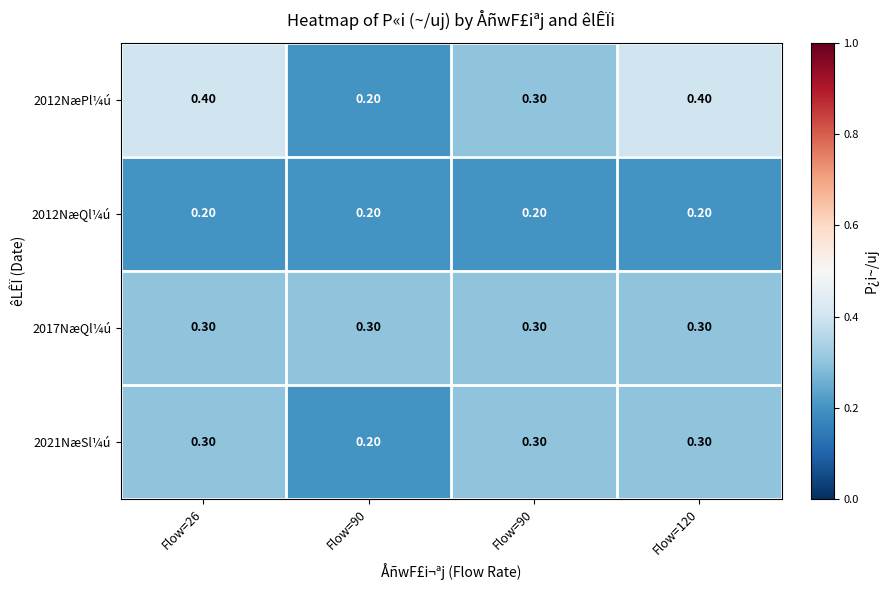

Count the number of categories in the chart.

4